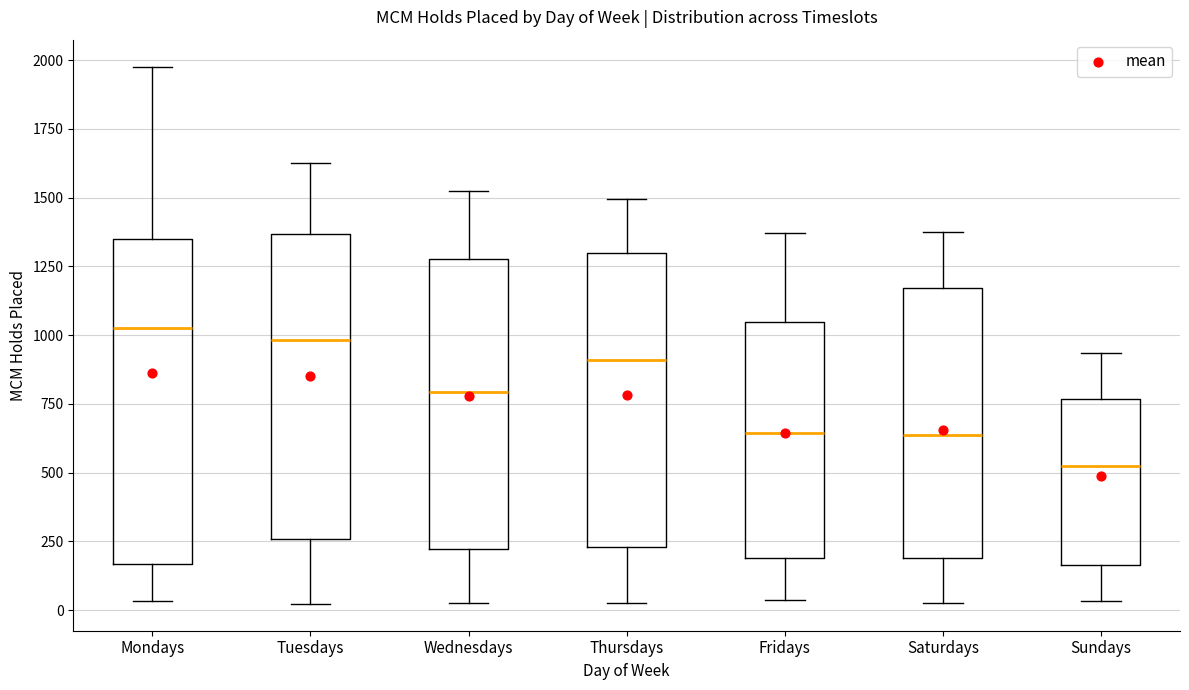

Which box has the lowest median line?

Sundays